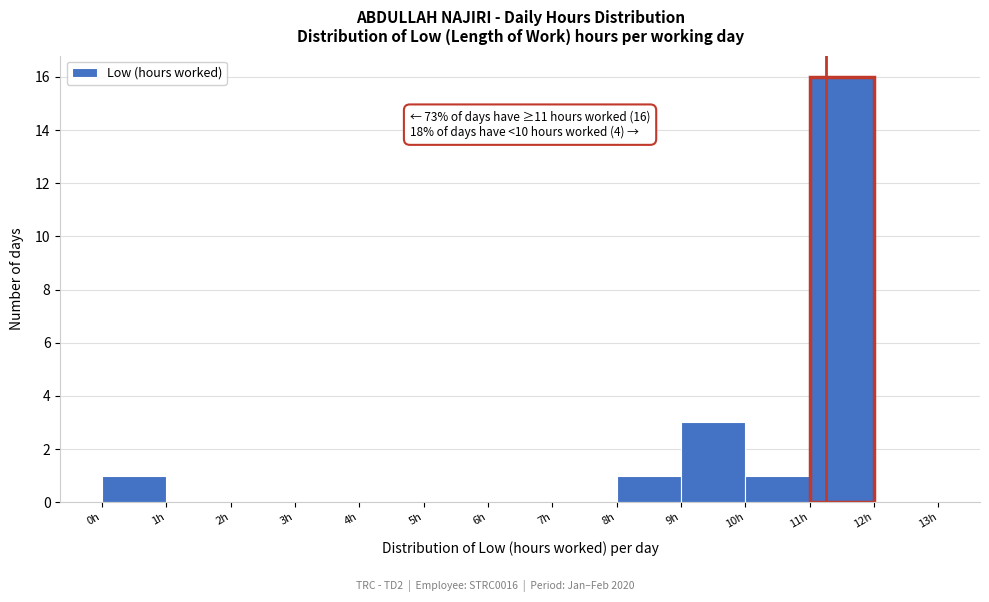

Which range on the x-axis has the tallest bar?

11 to 12